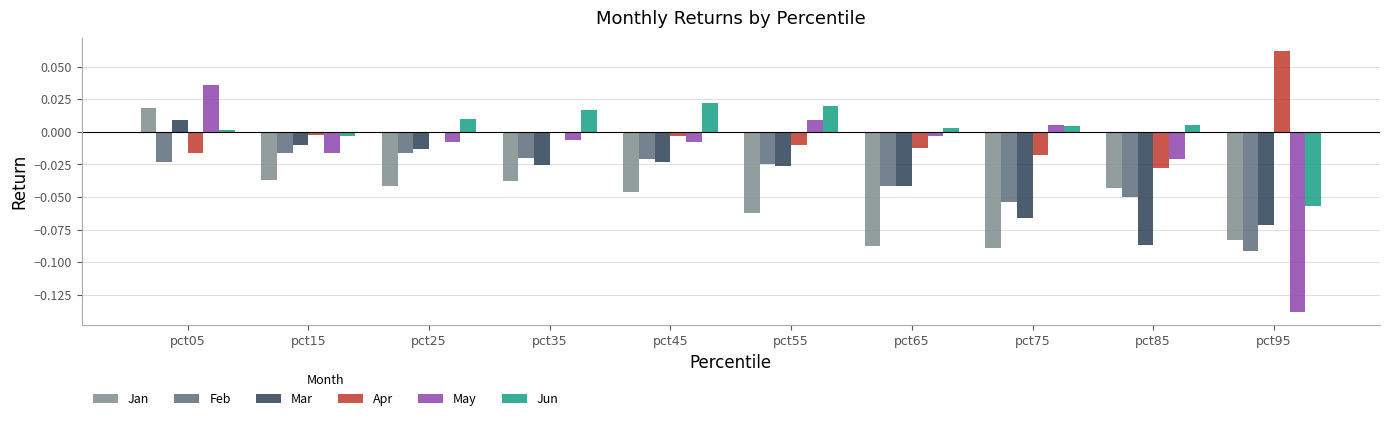

Which label corresponds to the smallest value in the chart?

pct95